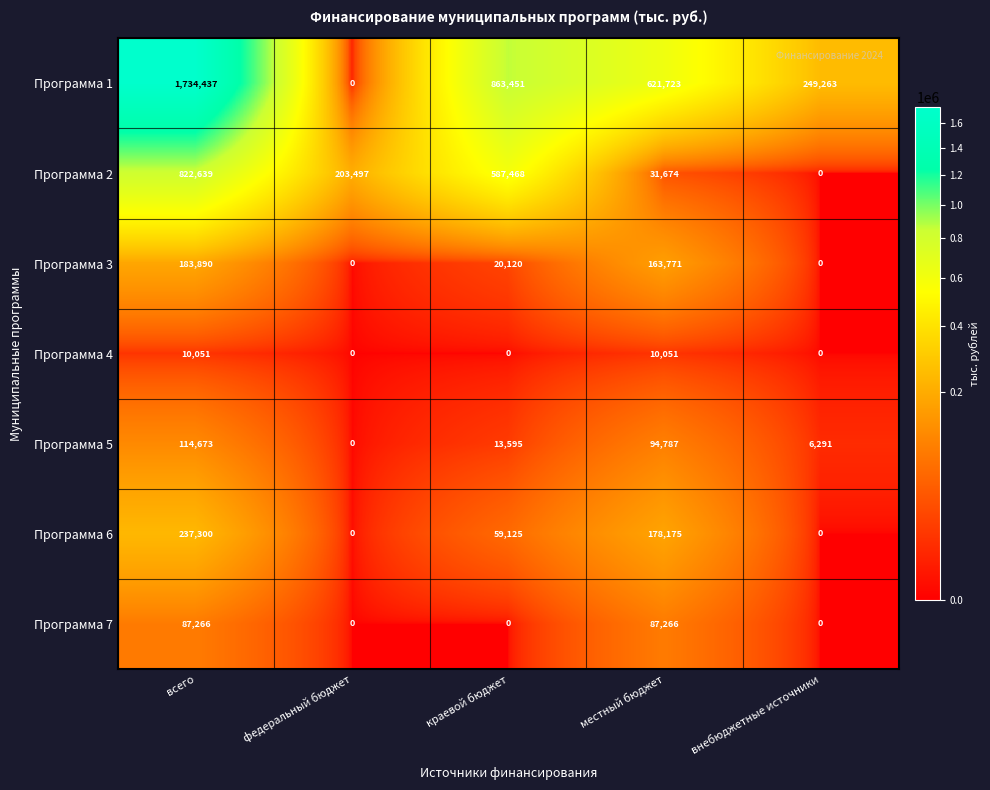

What value does the Программа 5 series have at внебюджетные источники, to the nearest 10?

6290